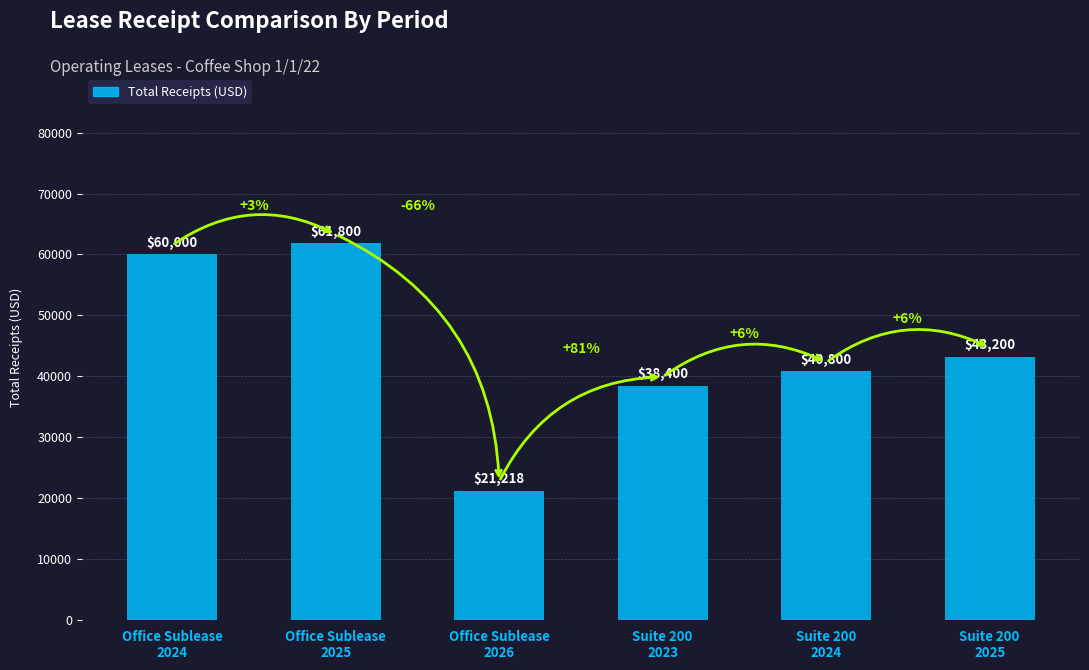

What is the ratio of the value at Office Sublease
2026 to the value at Suite 200
2024?

0.5